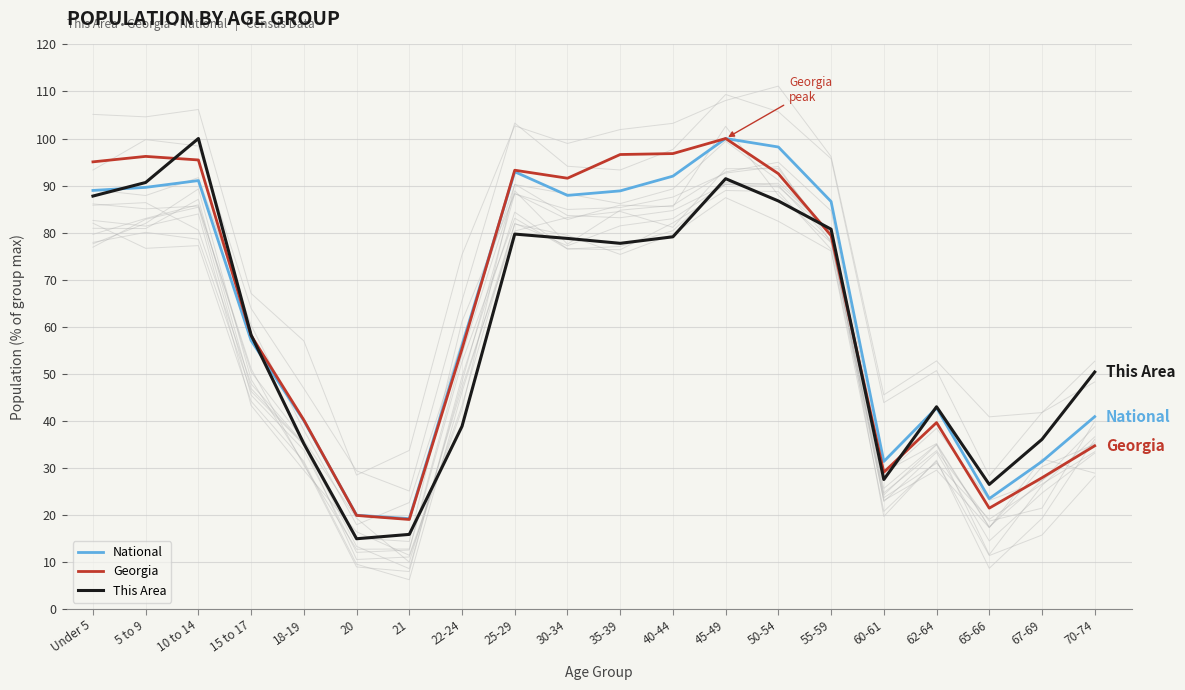

Is it true that This Area equals 35.1 at 18-19?

True